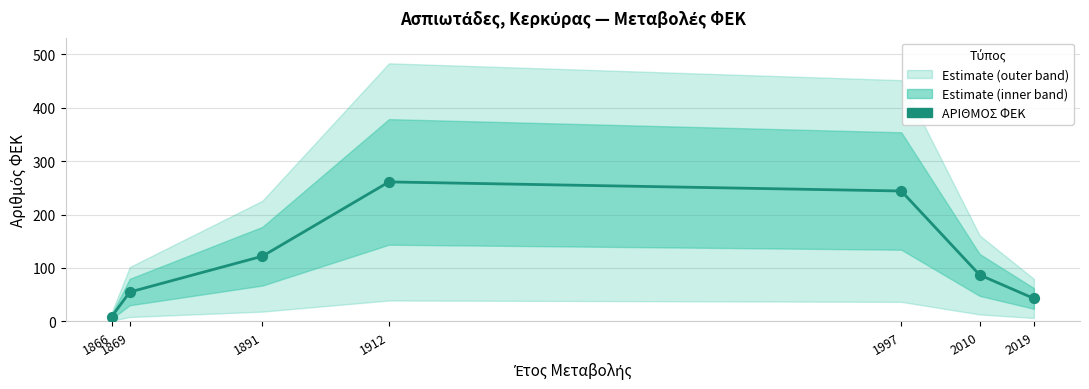

Approximately how many times larger is the value at 2019 compared to 2010?

0.5